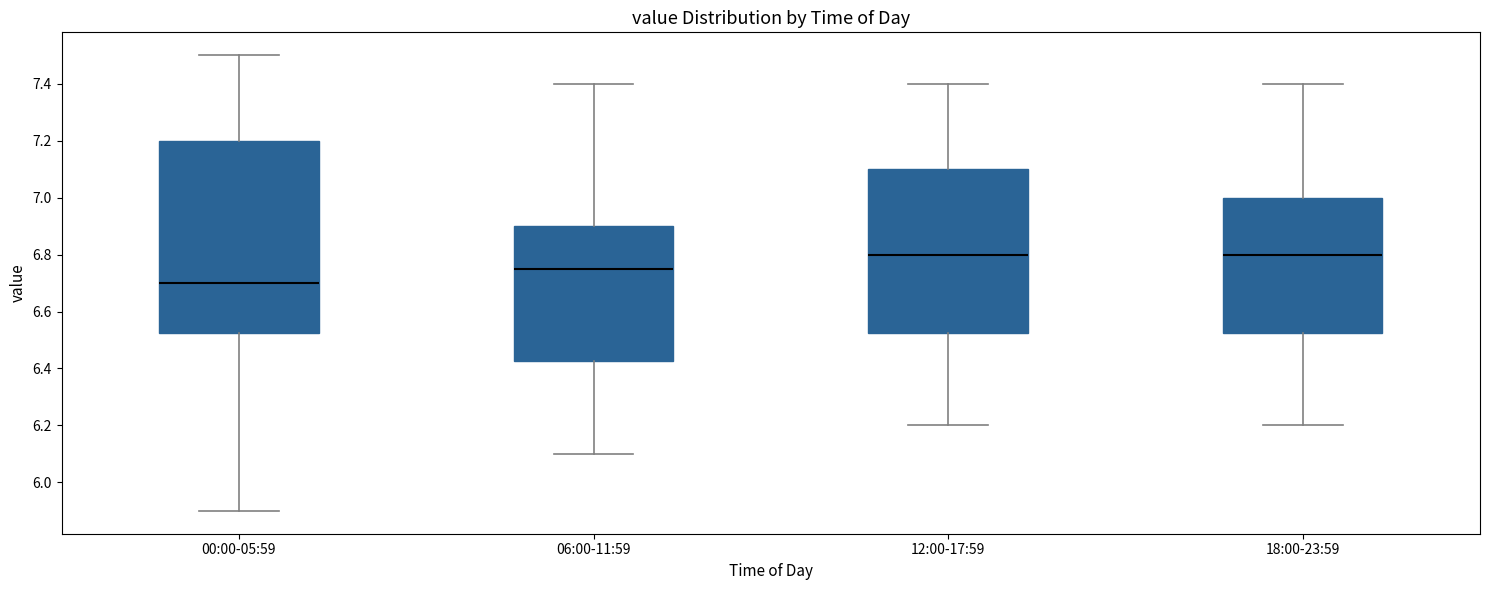

Reading left to right, transcribe this box plot: for each box, give where its median line is, the range the box spans, and where its two whiskers end, as read against the y-axis. The values are not printed on the chart, so give them approximately, as read against the axis.

00:00-05:59: median 6.70, box 6.52 to 7.20, whiskers 5.90 to 7.50
06:00-11:59: median 6.76, box 6.42 to 6.90, whiskers 6.10 to 7.40
12:00-17:59: median 6.80, box 6.52 to 7.10, whiskers 6.20 to 7.40
18:00-23:59: median 6.80, box 6.52 to 7.00, whiskers 6.20 to 7.40